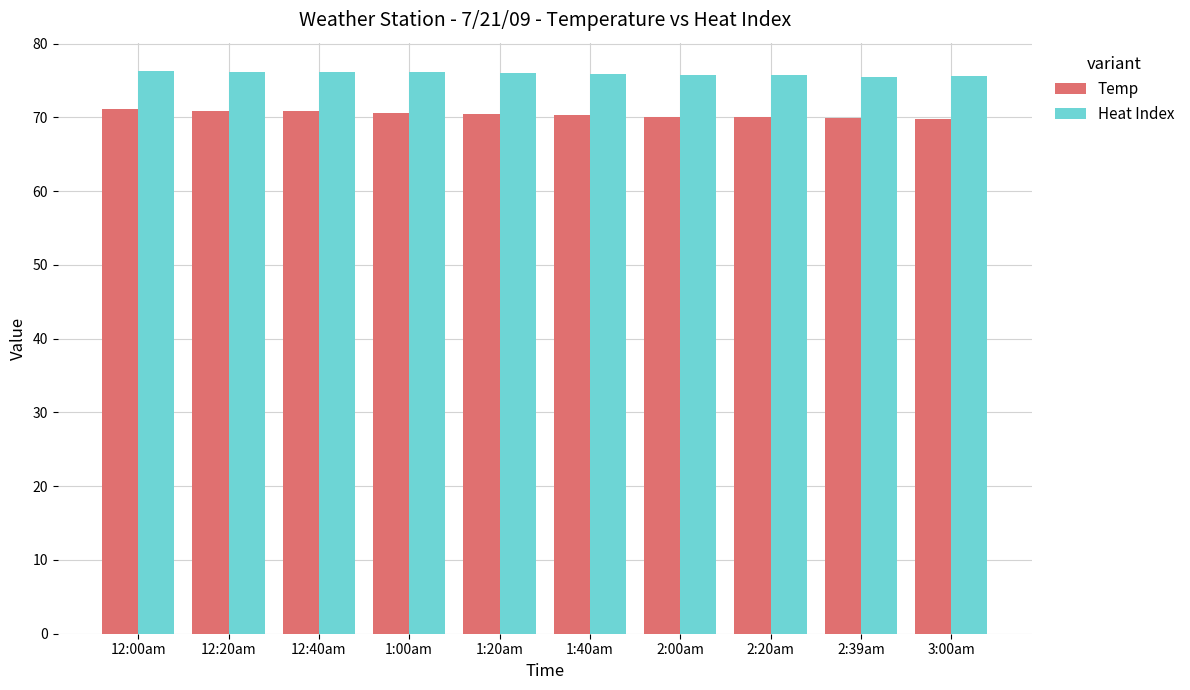

Count the number of data series in this chart.

2